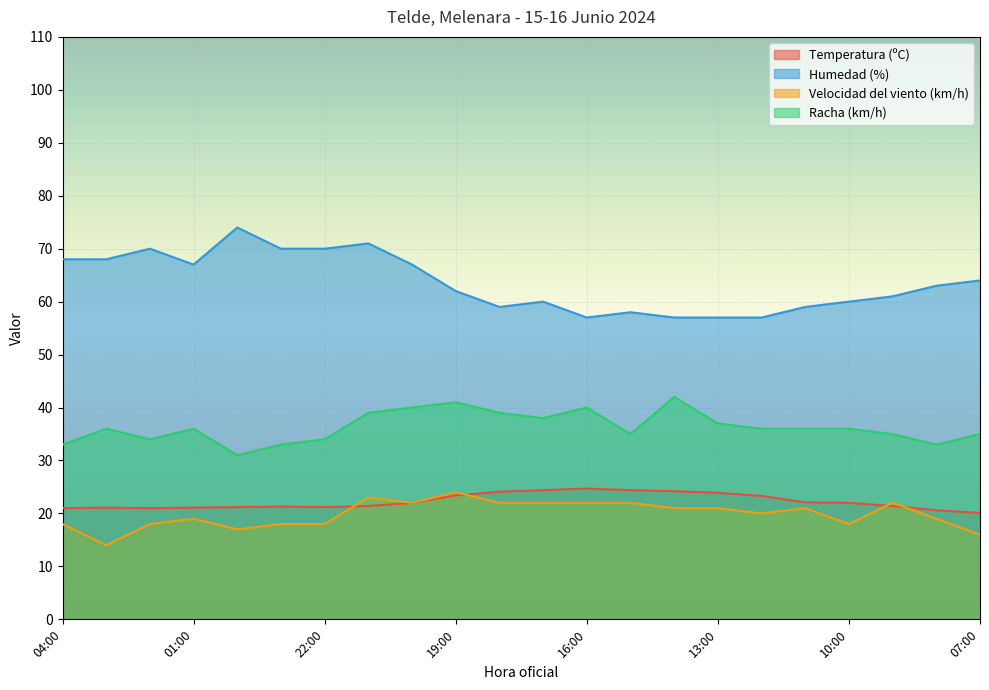

What are all the series names shown in the legend?

Temperatura (ºC), Humedad (%), Velocidad del viento (km/h), Racha (km/h)